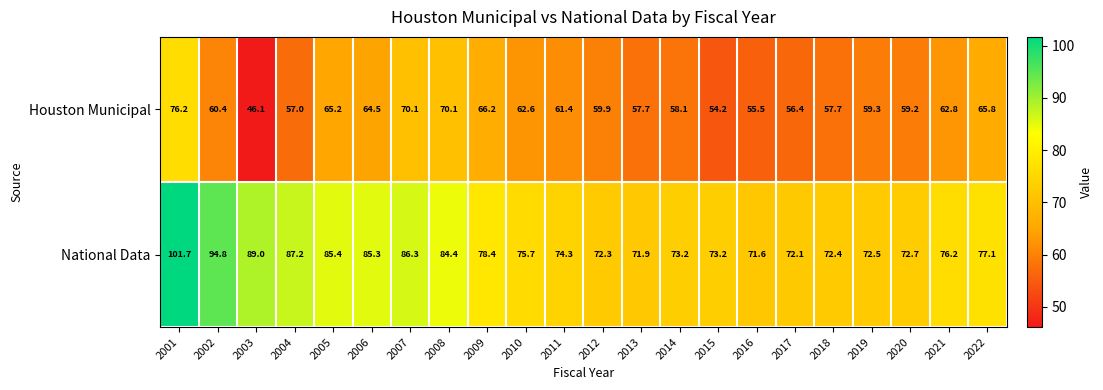

Is the value of National Data at 2022 greater than the value of Houston Municipal at 2022?

Yes